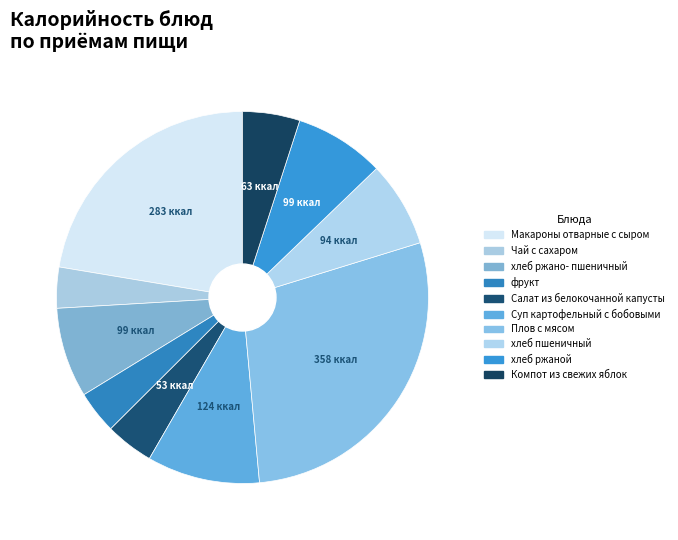

What is the smallest slice in the pie chart?

Чай с сахаром